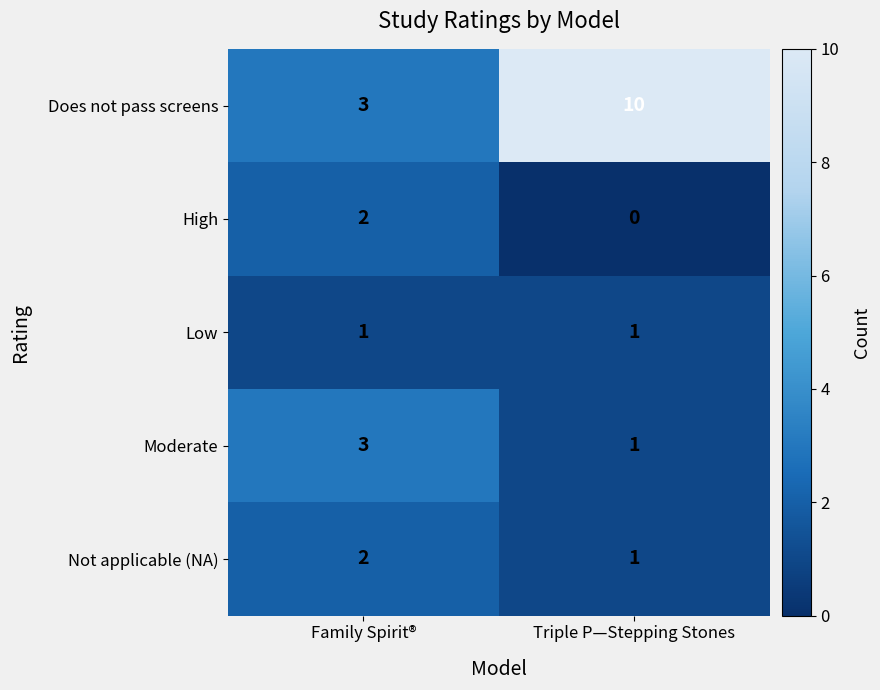

How many series are shown in this chart?

5